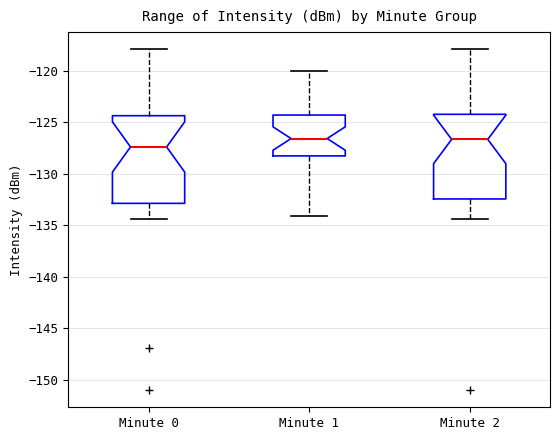

Where does the upper whisker of the box for Minute 0 end on the y-axis? The values are not printed on the chart, so give them approximately, as read against the axis.

-118.0